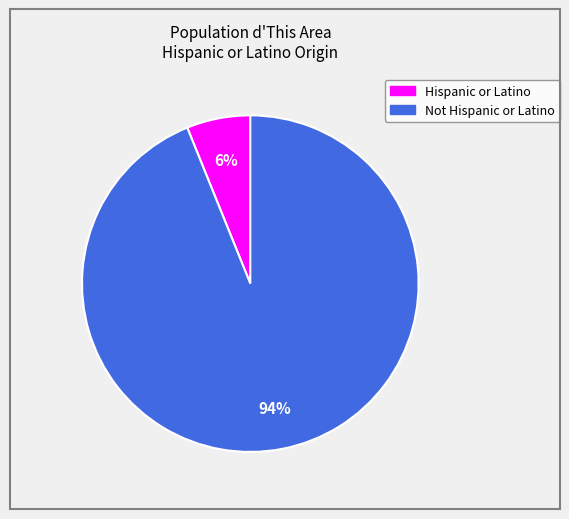

Rank the categories by value from highest to lowest.

Not Hispanic or Latino, Hispanic or Latino